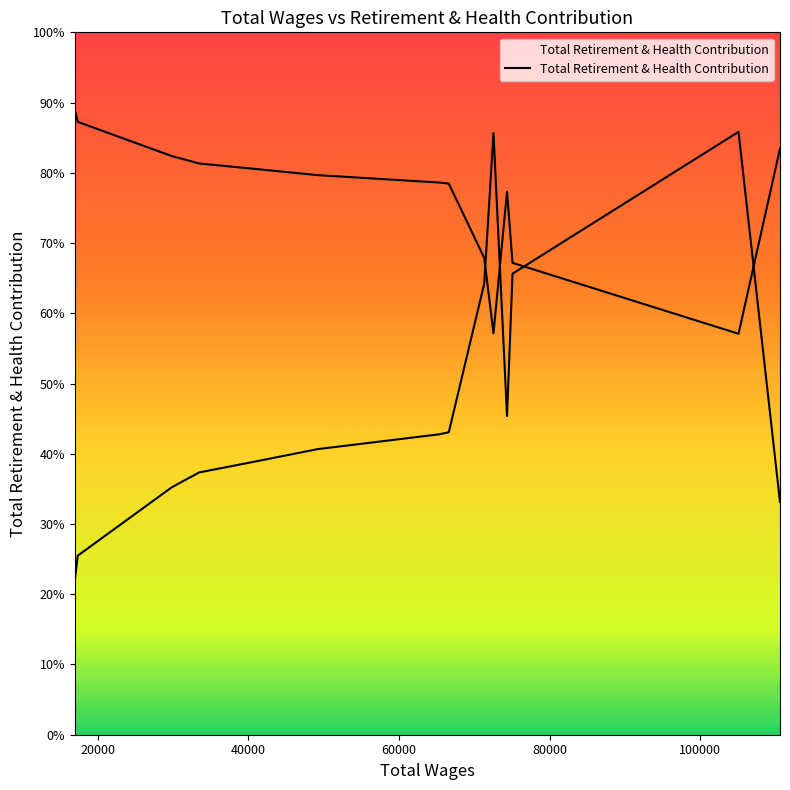

How many data points does each series have?

14